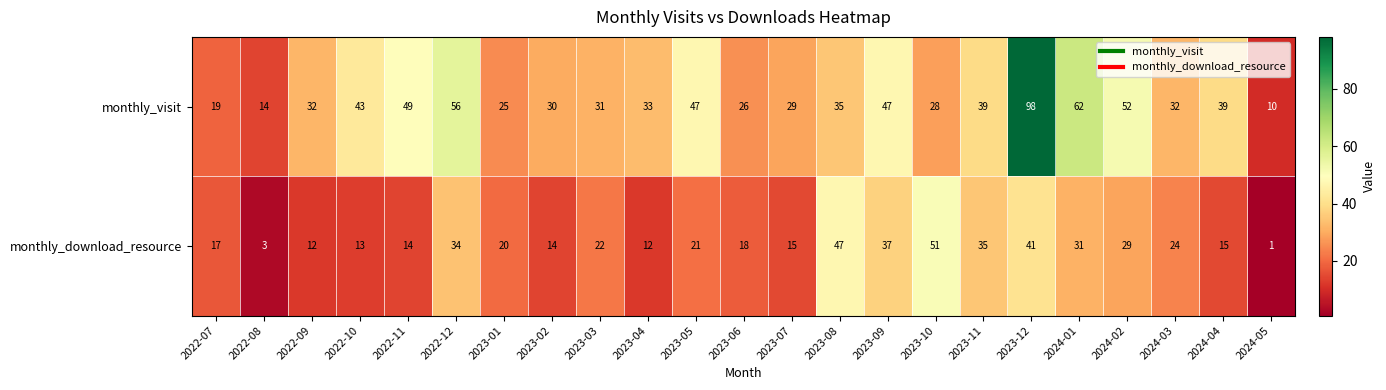

Is it true that monthly_download_resource equals 21 at 2024-04?

False